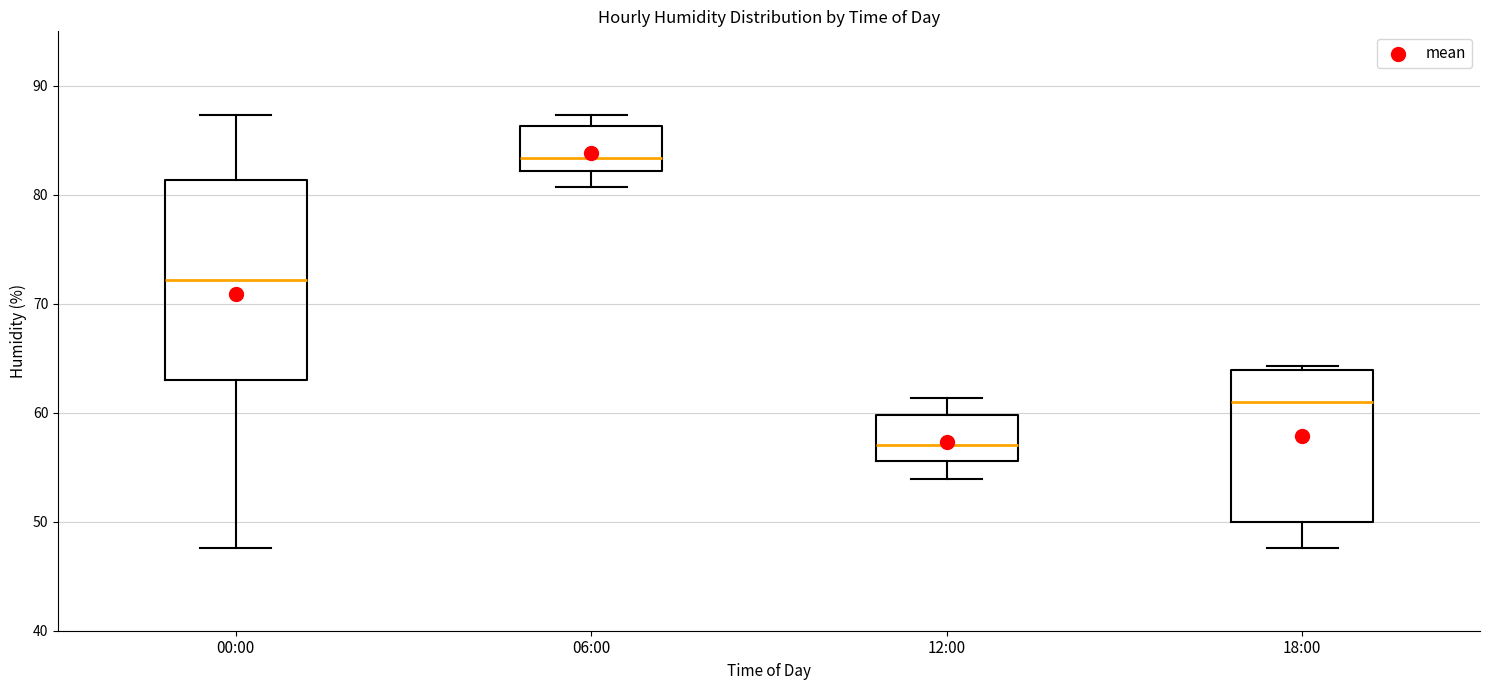

Which box has the lowest median line?

12:00